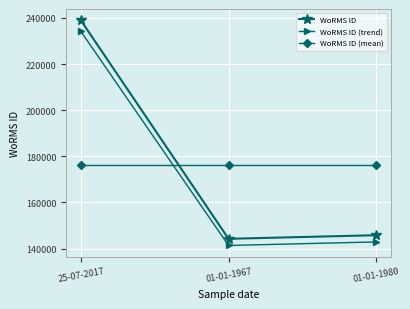

What is the difference between the highest and lowest values at 01-01-1967?

34984.9